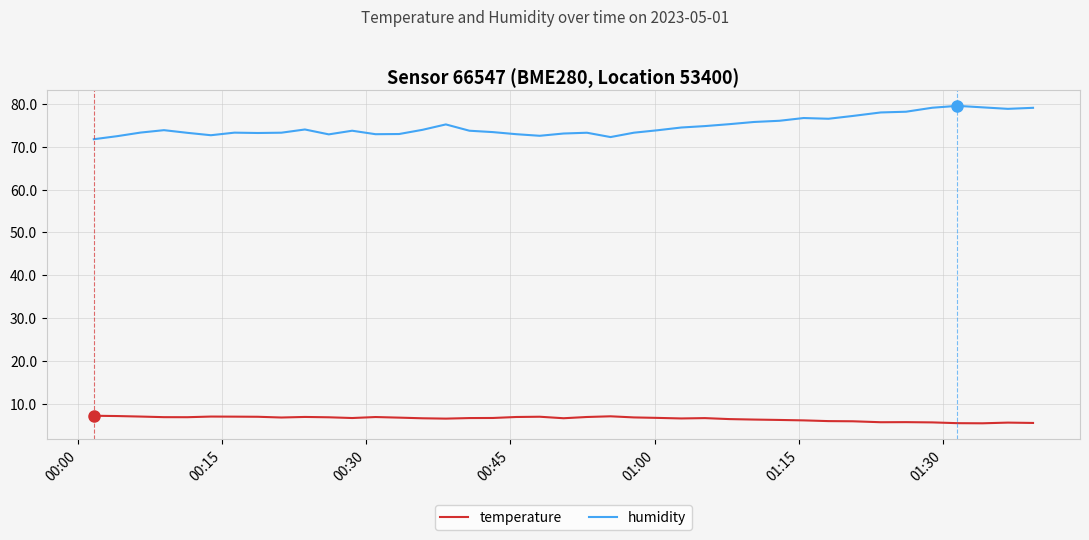

True or false: humidity and temperature intersect in this chart.

False